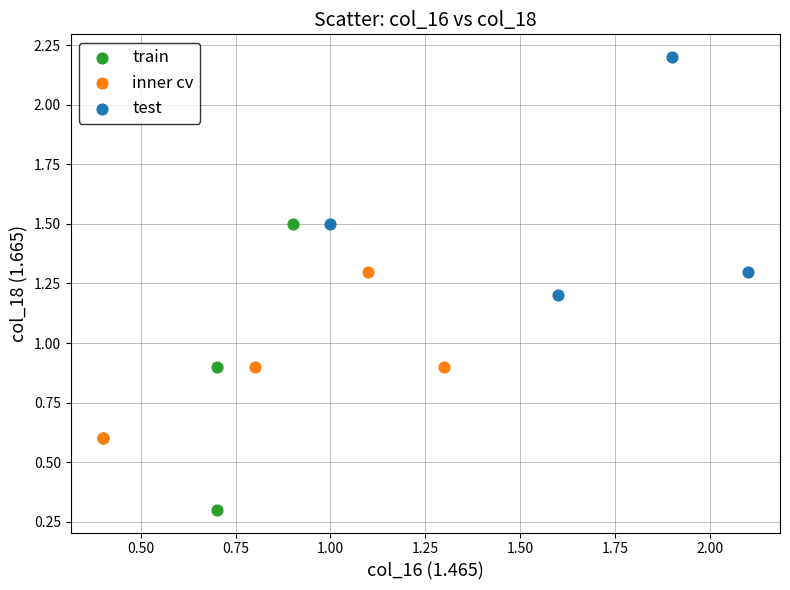

What are all the series names shown in the legend?

train, inner cv, test